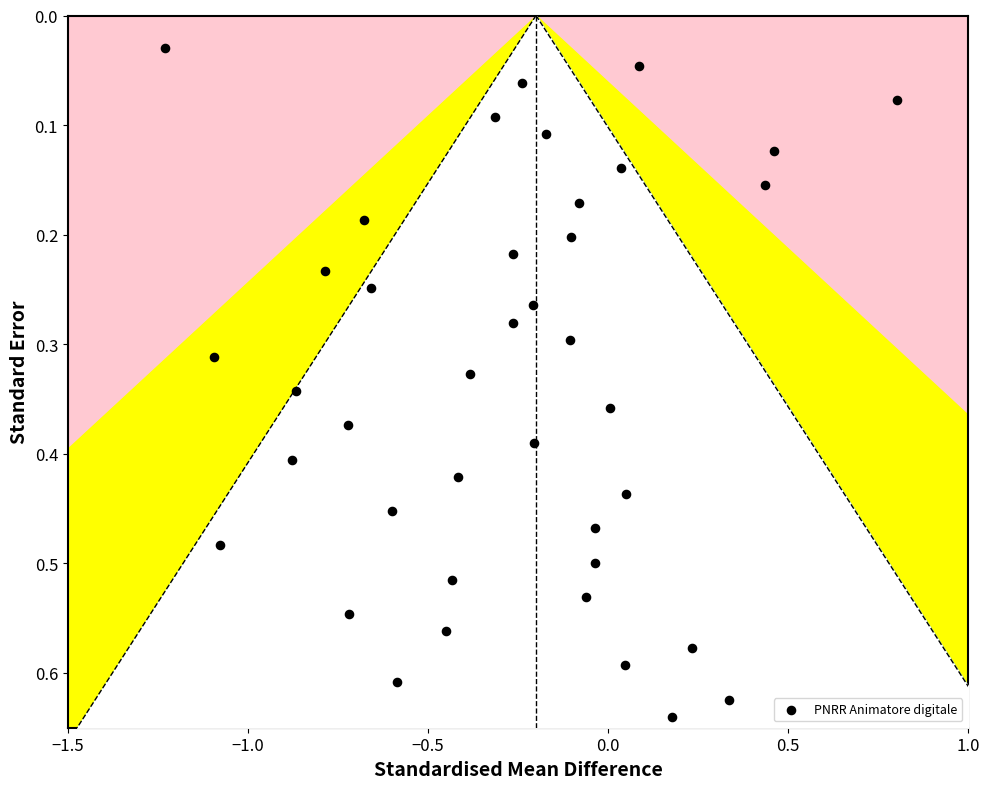

What is the range of X values (max minus min)?

2.0